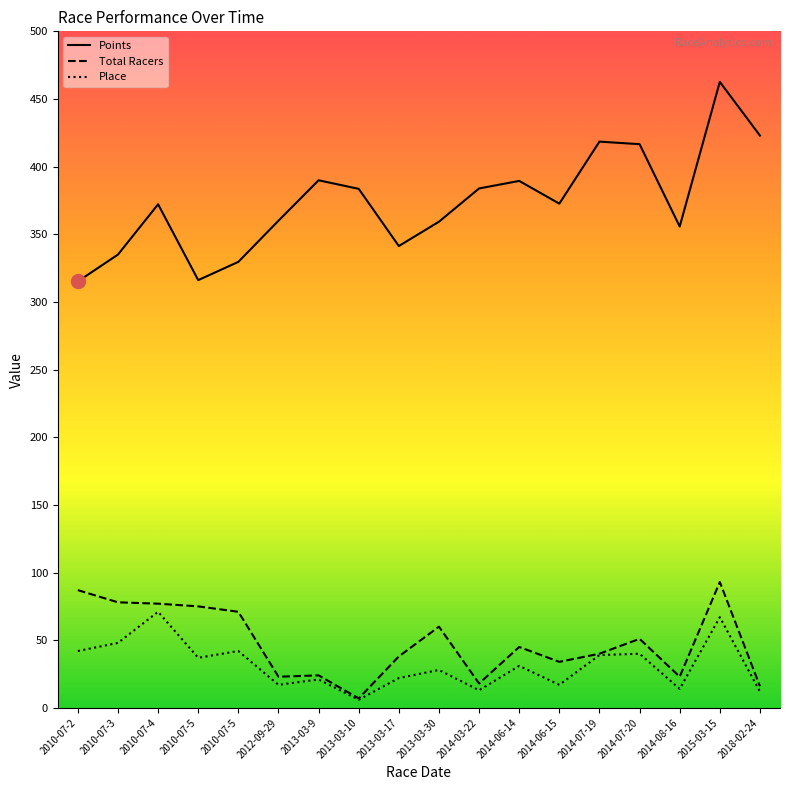

What is the label of the 12th point from the right?

2013-03-9